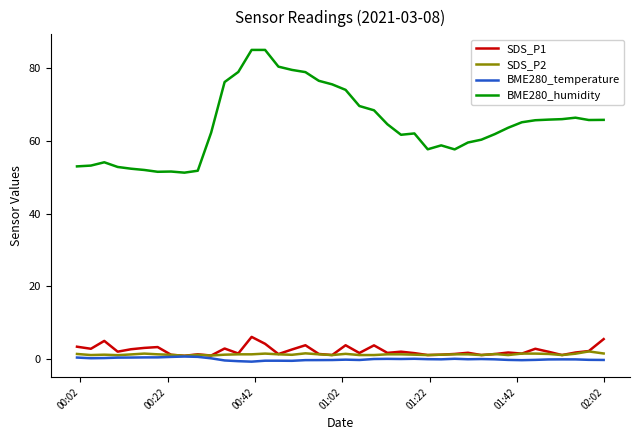

List the series in order of their peak value, lowest first.

BME280_temperature, SDS_P2, SDS_P1, BME280_humidity